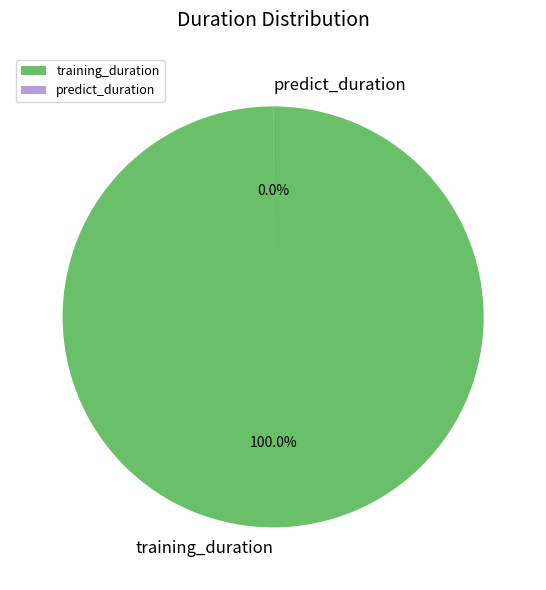

Is there any slice that represents more than half of the pie?

Yes